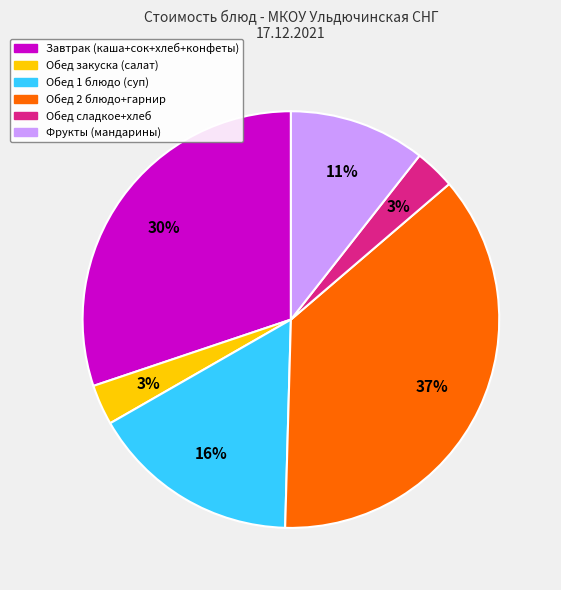

How many segments does this pie chart have?

6